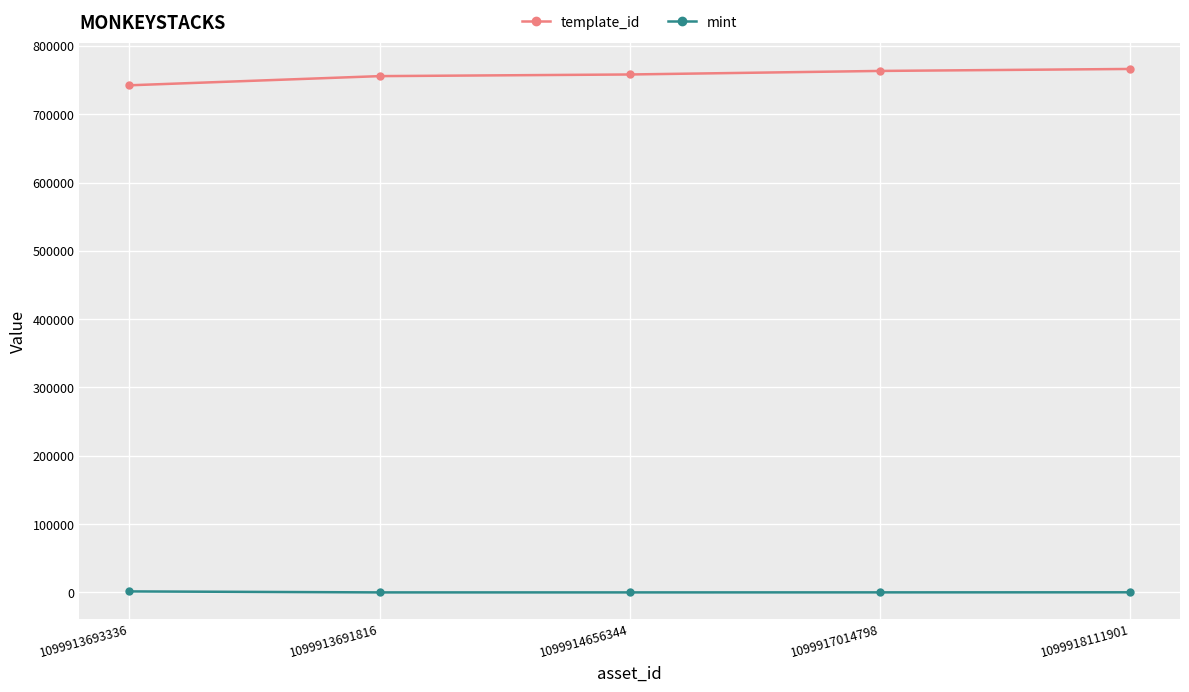

The value of template_id at 1099918111901 is 376988. True or false?

False